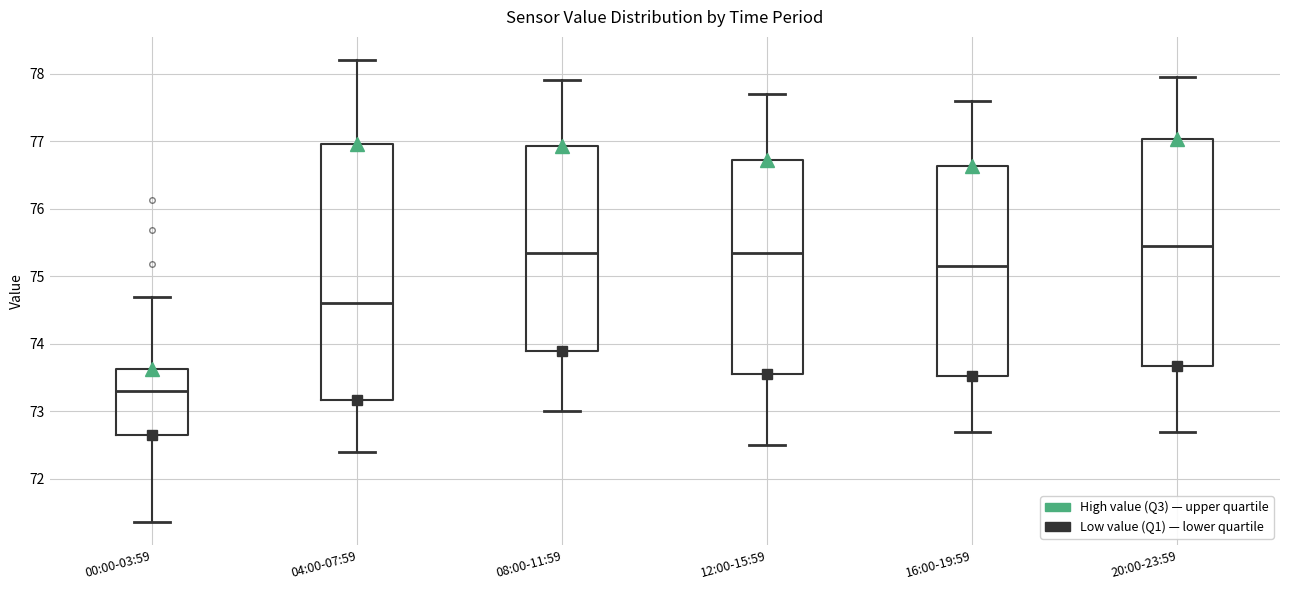

Reading left to right, transcribe this box plot: for each box, give where its median line is, the range the box spans, and where its two whiskers end, as read against the y-axis. The values are not printed on the chart, so give them approximately, as read against the axis.

00:00-03:59: median 73.3, box 72.6 to 73.6, whiskers 71.4 to 74.7
04:00-07:59: median 74.6, box 73.2 to 77.0, whiskers 72.4 to 78.2
08:00-11:59: median 75.4, box 73.9 to 76.9, whiskers 73.0 to 77.9
12:00-15:59: median 75.4, box 73.6 to 76.7, whiskers 72.5 to 77.7
16:00-19:59: median 75.2, box 73.5 to 76.6, whiskers 72.7 to 77.6
20:00-23:59: median 75.5, box 73.7 to 77.0, whiskers 72.7 to 78.0